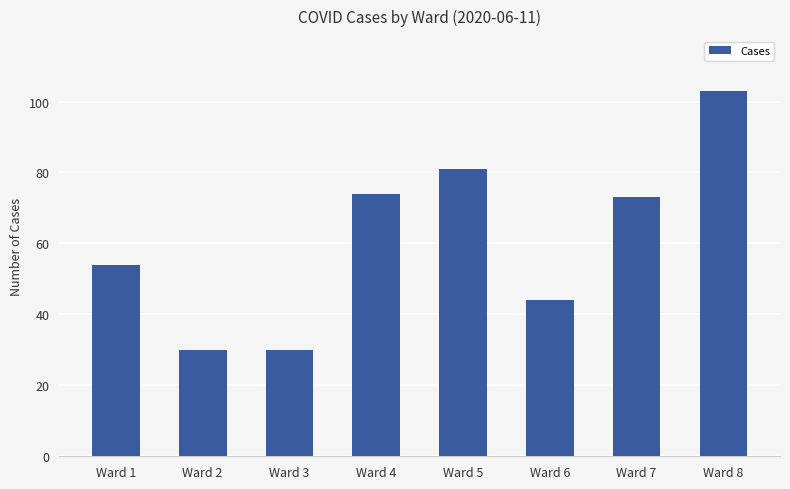

What is the sum of all values?

489